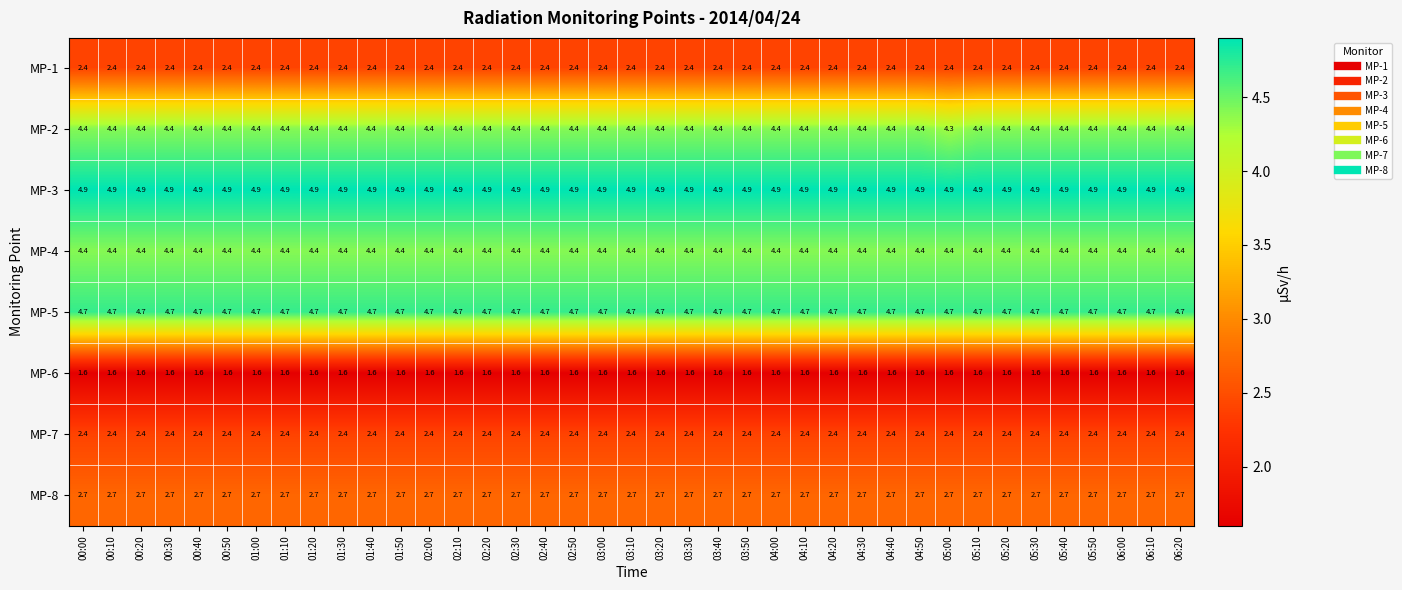

What is the sum of the MP-2 values at 01:50 and 02:10?

8.8